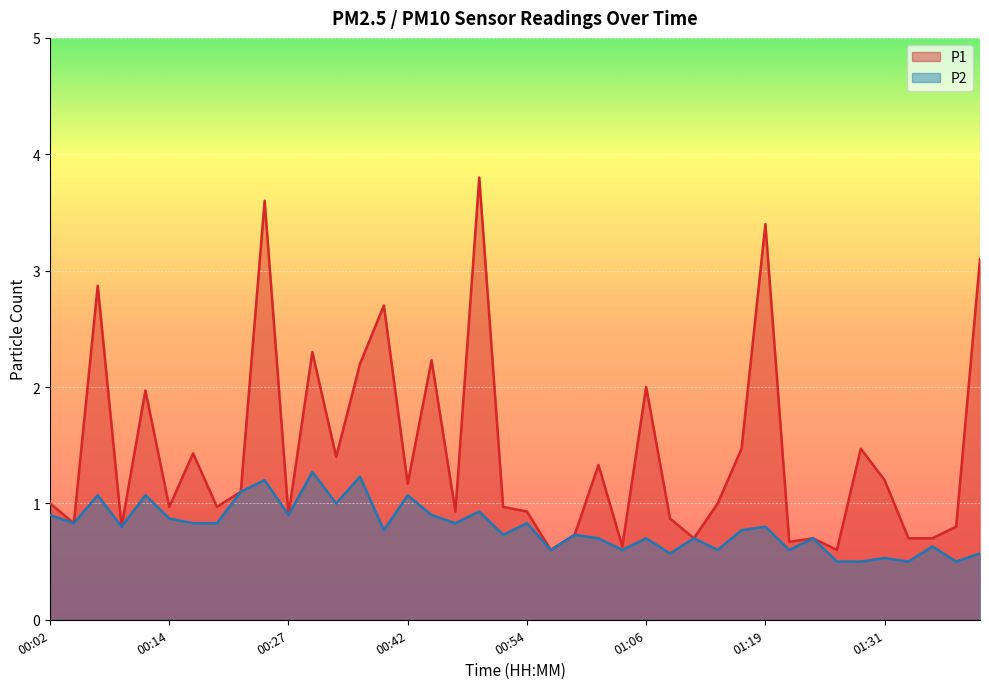

What is the difference between the second highest and second lowest values in the P2 series?

0.7